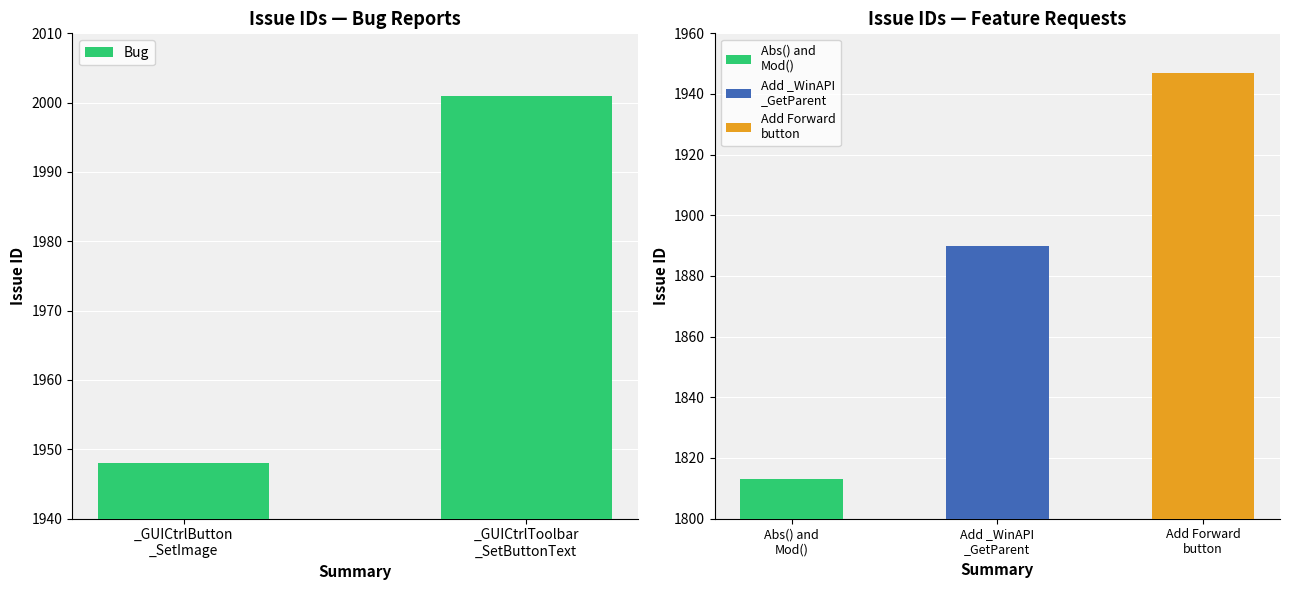

What is the label of the 1st bar from the right?

_GUICtrlToolbar
_SetButtonText